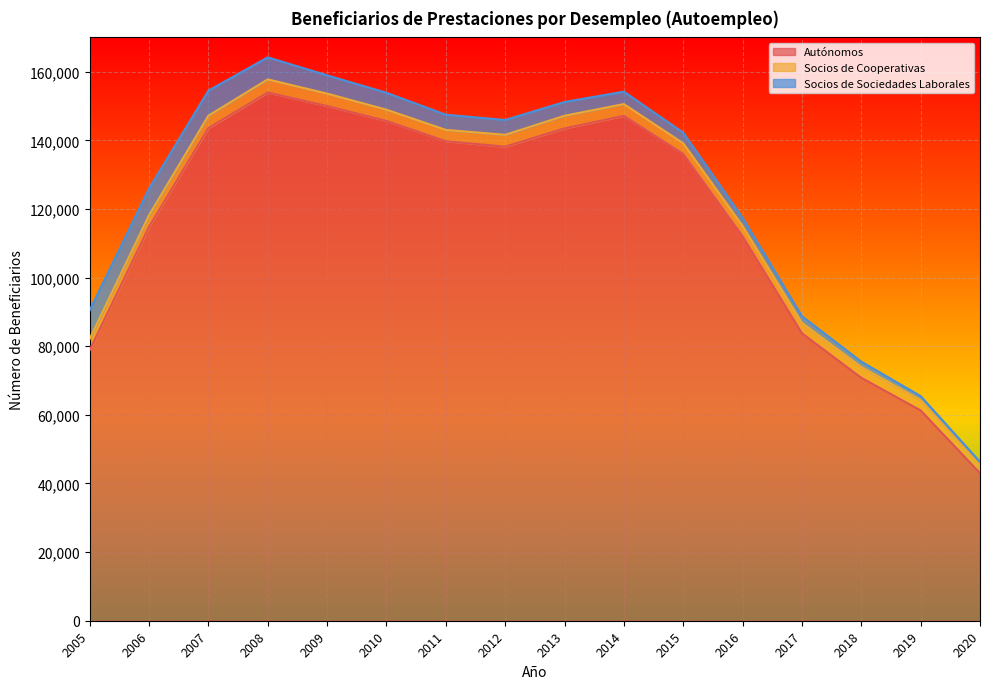

List the labels in order of Socios de Cooperativas value, smallest first.

2020, 2016, 2019, 2017, 2015, 2018, 2005, 2010, 2011, 2006, 2014, 2012, 2007, 2009, 2013, 2008